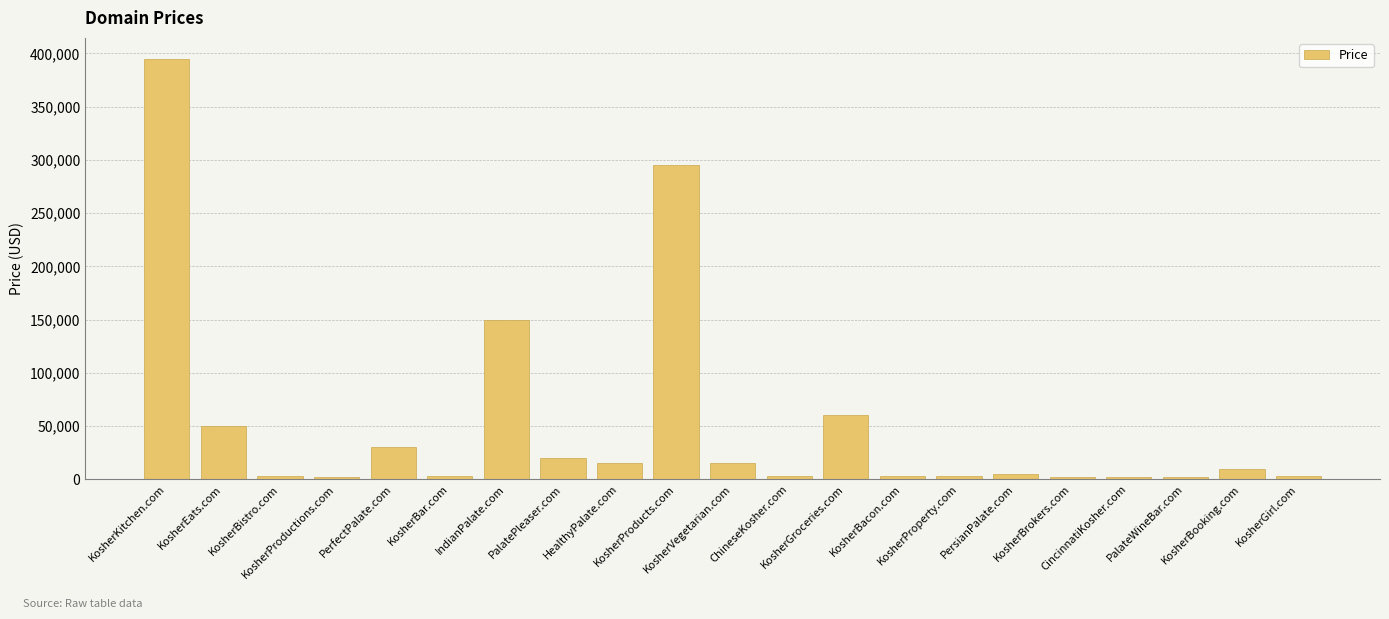

What is the maximum value shown in the chart?

394888